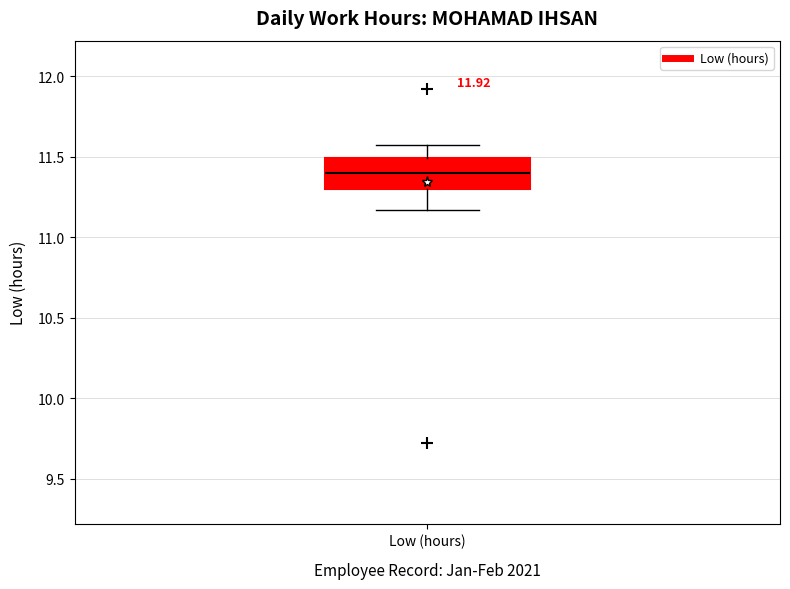

Transcribe this box plot: give where the median line is, the range the box spans, and where the two whiskers end, as read against the y-axis. The values are not printed on the chart, so give them approximately, as read against the axis.

median 11.40, box 11.30 to 11.50, whiskers 11.15 to 11.55